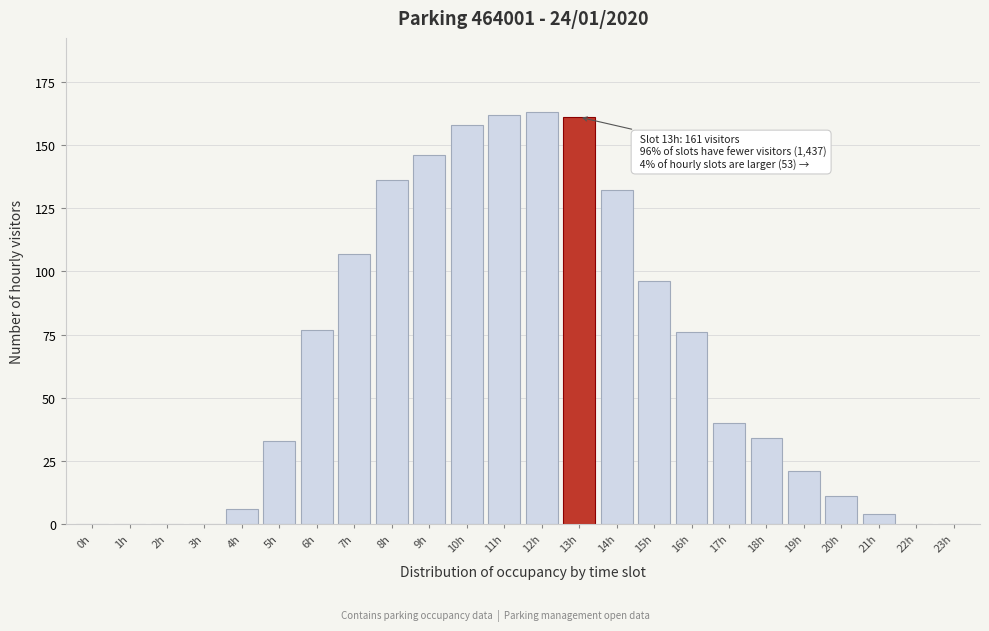

Reading right to left, list all the values displayed in this chart.

23h=0	22h=0	21h=4	20h=11	19h=21	18h=34	17h=40	16h=76	15h=96	14h=132	13h=161	12h=163	11h=162	10h=158	9h=146	8h=136	7h=107	6h=77	5h=33	4h=6	3h=0	2h=0	1h=0	0h=0